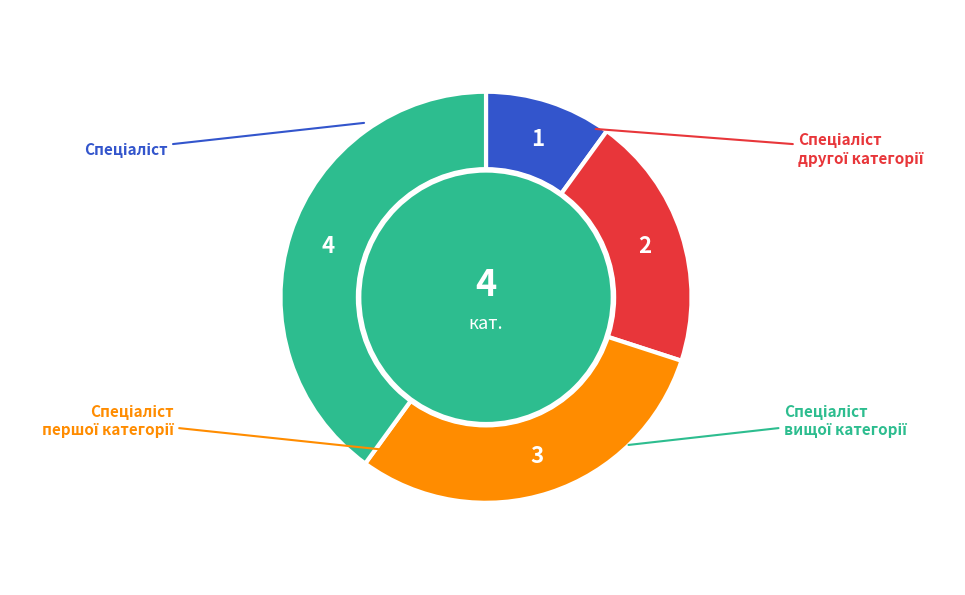

Is there any slice that represents more than half of the pie?

No